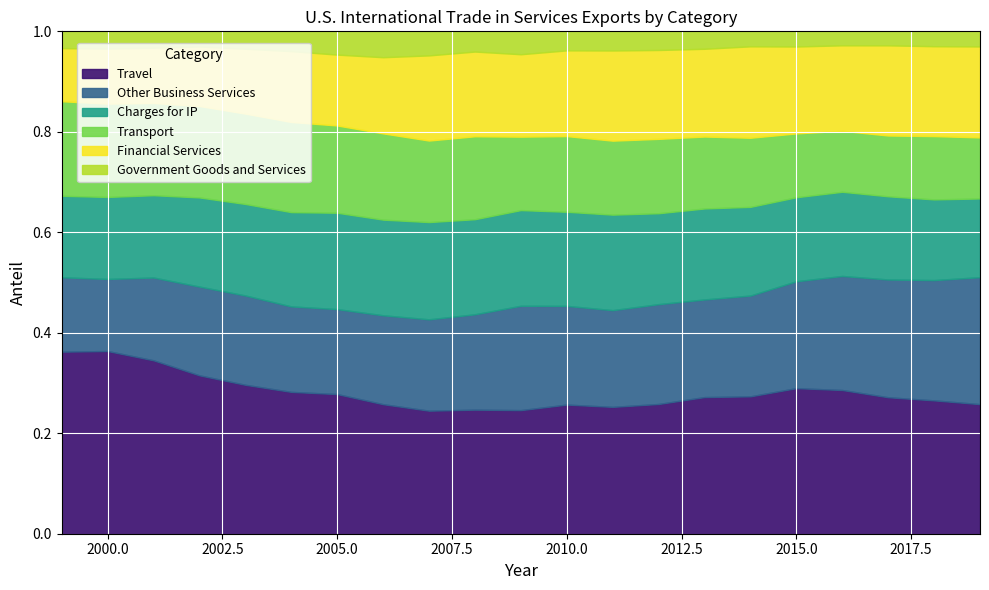

Reading left to right, extract all data points from this chart.

Travel: 1999=89146	2000=96872	2001=86408	2002=79625	2003=76983	2004=85648	2005=93423	2006=96148	2007=106918	2008=117030	2009=110757	2010=130315	2011=142197	2012=153921	2013=170979	2014=180265	2015=192602	2016=192868	2017=193834	2018=196465	2019=193315
Other Business Services: 1999=36415	2000=38217	2001=41250	2002=44625	2003=46171	2004=51609	2005=56846	2006=65990	2007=79366	2008=89975	2009=93508	2010=99595	2011=108423	2012=118451	2013=122166	2014=132240	2015=141421	2016=153089	2017=167270	2018=177261	2019=189441
Charges for IP: 1999=39913	2000=43476	2001=41005	2002=44815	2003=47308	2004=56943	2005=64466	2006=70999	2007=84498	2008=89672	2009=85730	2010=94968	2011=107053	2012=107869	2013=113824	2014=116380	2015=111151	2016=112981	2017=118147	2018=118875	2019=117401
Transport: 1999=46302	2000=49462	2001=45965	2002=45954	2003=46701	2004=54419	2005=58377	2006=64026	2007=70837	2008=78237	2009=65806	2010=76357	2011=82930	2012=88238	2013=89999	2014=90687	2015=84434	2016=81779	2017=86342	2018=93251	2019=91092
Financial Services: 1999=25998	2000=29192	2001=27500	2002=29903	2003=33499	2004=42767	2005=47405	2006=56522	2007=73980	2008=79897	2009=73844	2010=86512	2011=101077	2012=105419	2013=109794	2014=119933	2015=114951	2016=114762	2017=128035	2018=132420	2019=135698
Government Goods and Services: 1999=8218	2000=9156	2001=8191	2002=7653	2003=9033	2004=11985	2005=15582	2006=19222	2007=20921	2008=19084	2009=20538	2010=19210	2011=21470	2012=22148	2013=21852	2014=19693	2015=20087	2016=18777	2017=19924	2018=21949	2019=22555